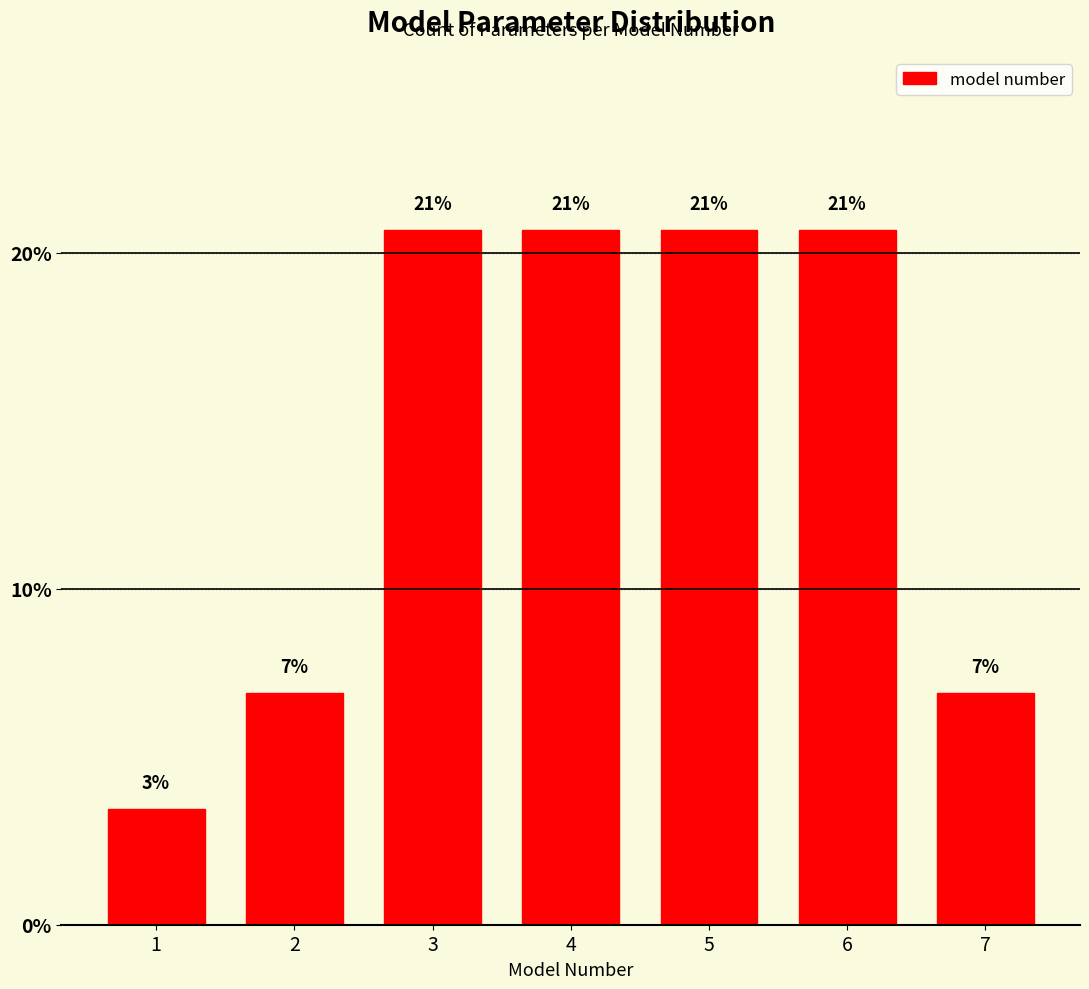

Are the bars horizontal?

No